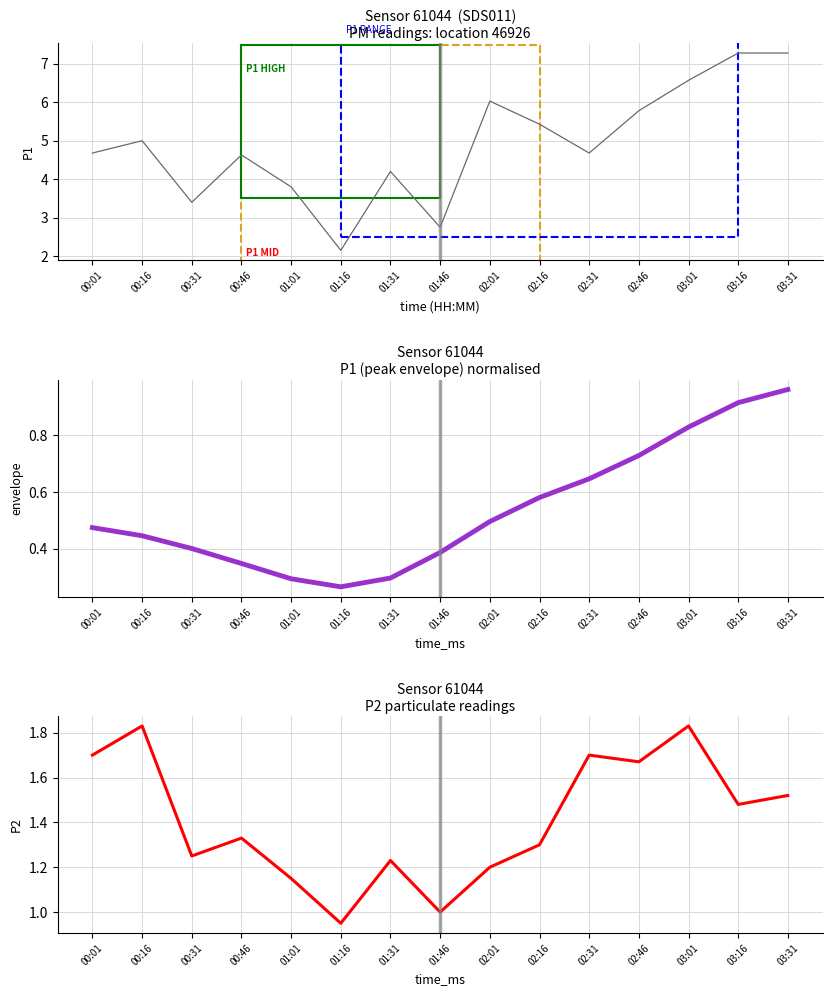

True or false: P1 and P2 intersect in this chart.

False